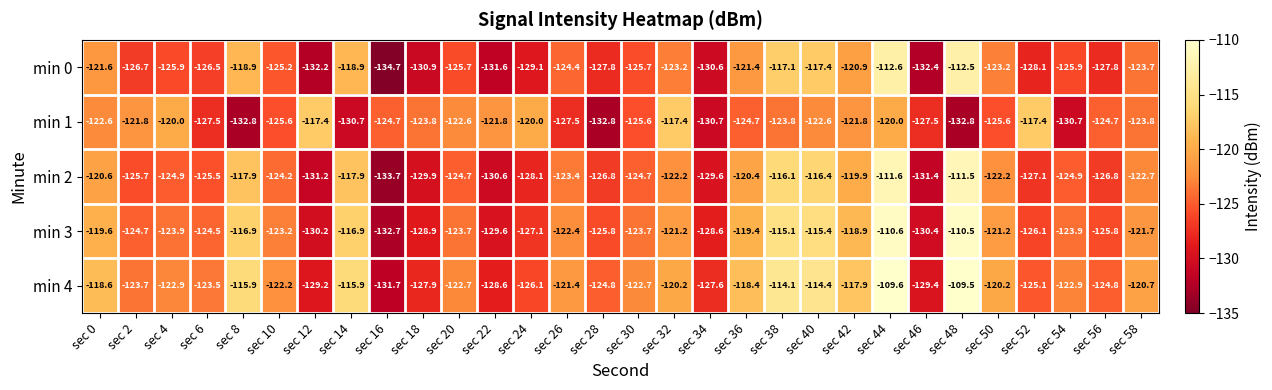

What is the spread (max minus min) of values at sec 4?

5.9